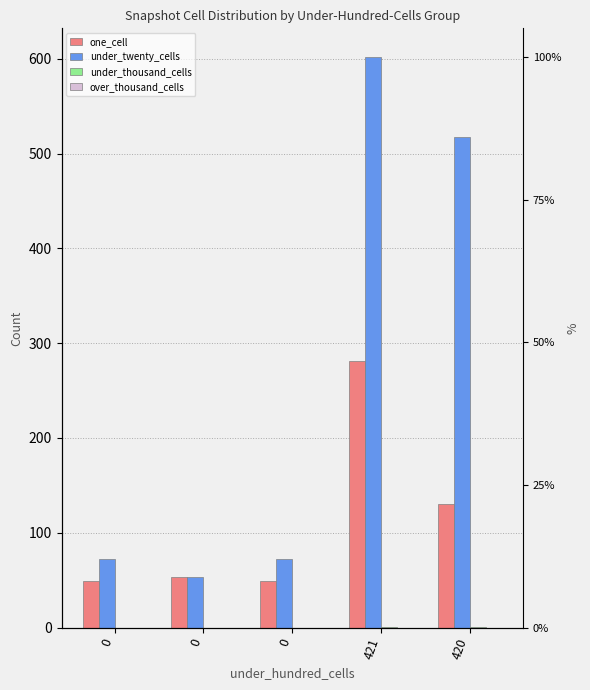

Which category has the highest value in the under_thousand_cells series?

421